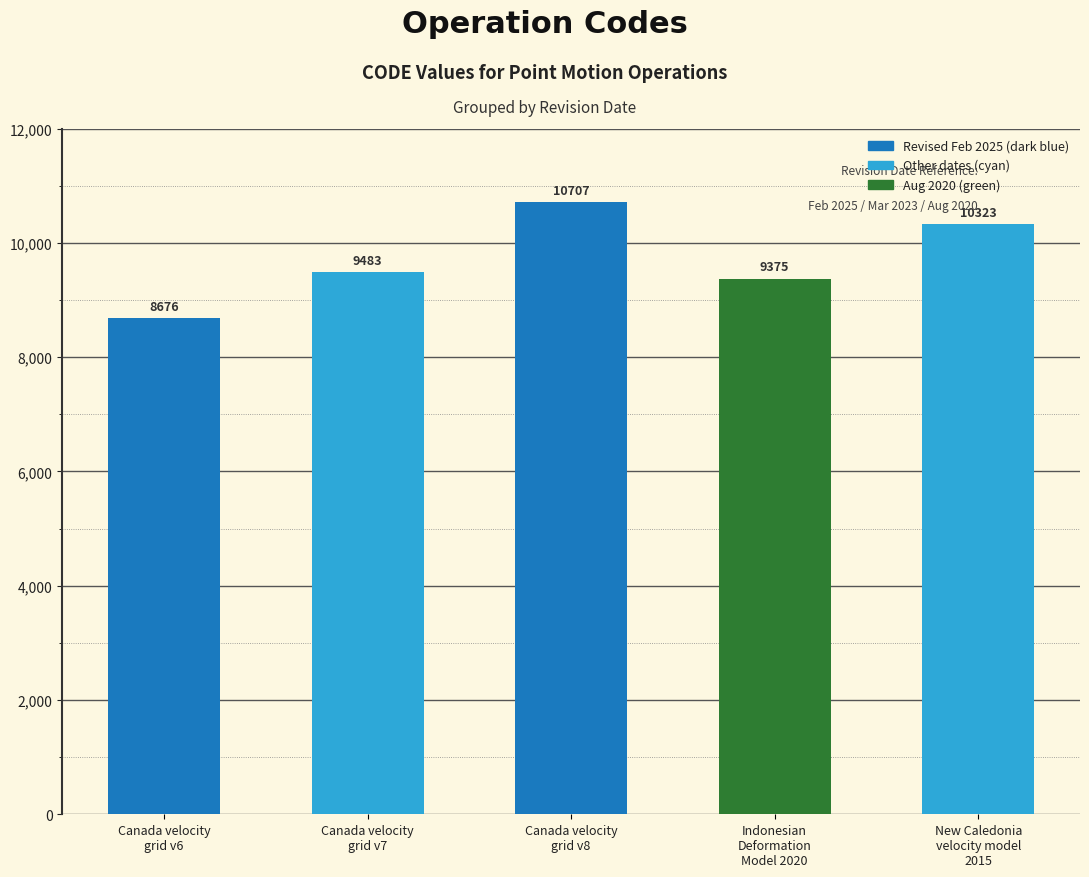

What is the difference between the maximum and minimum values in the Canada (2025) series?

2031